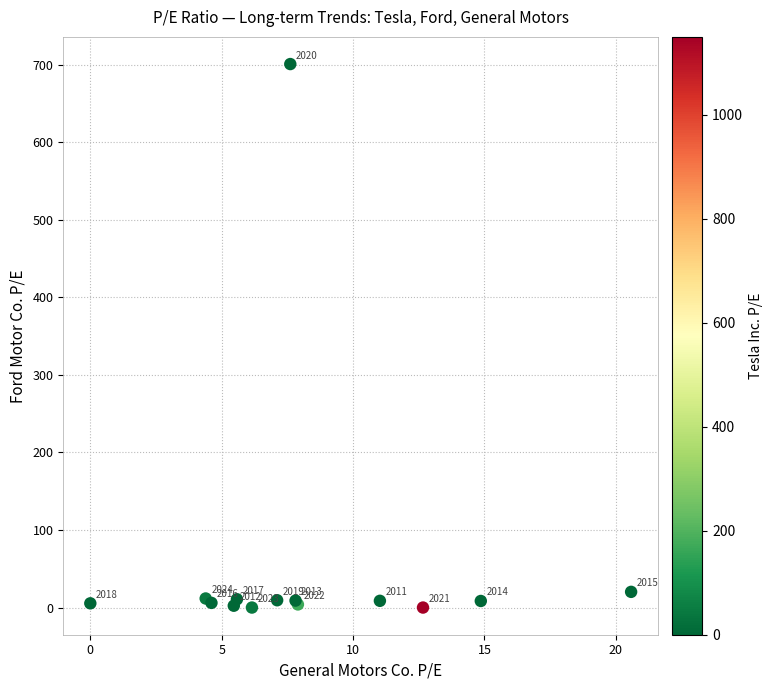

What Y value in the scatter plot is closest to 350?

20.2